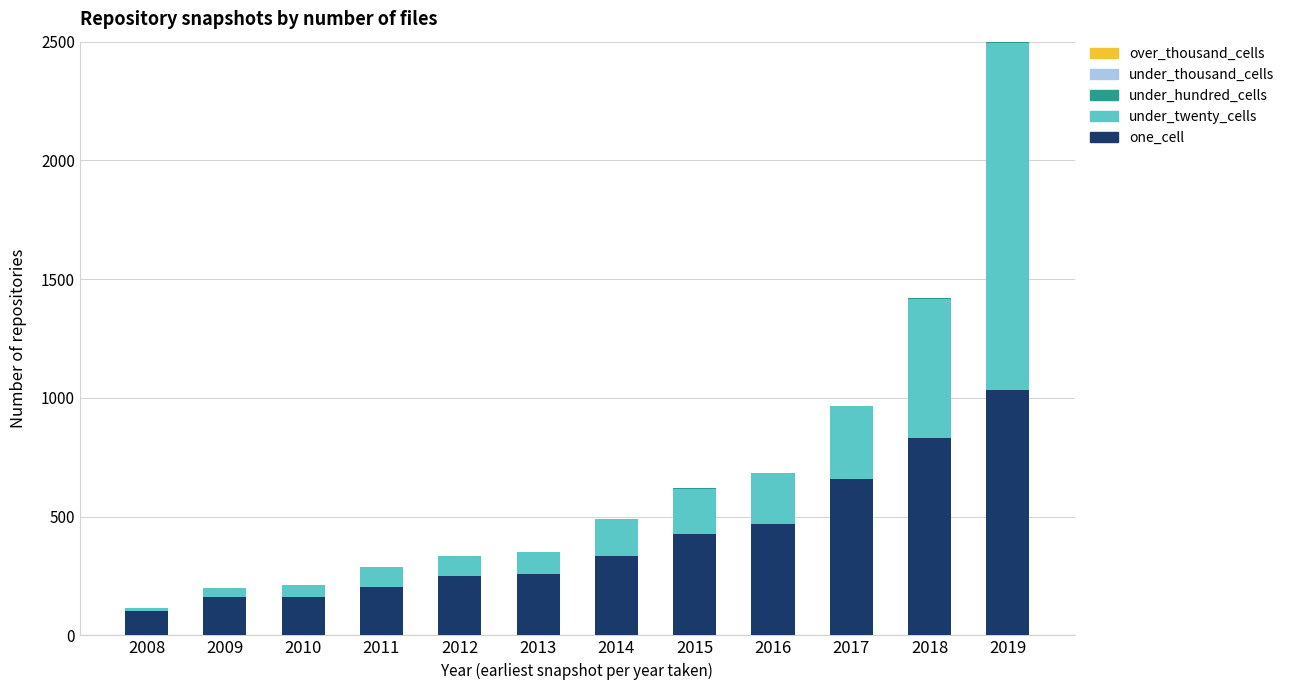

Is it true that one_cell equals 160 at 2009?

True